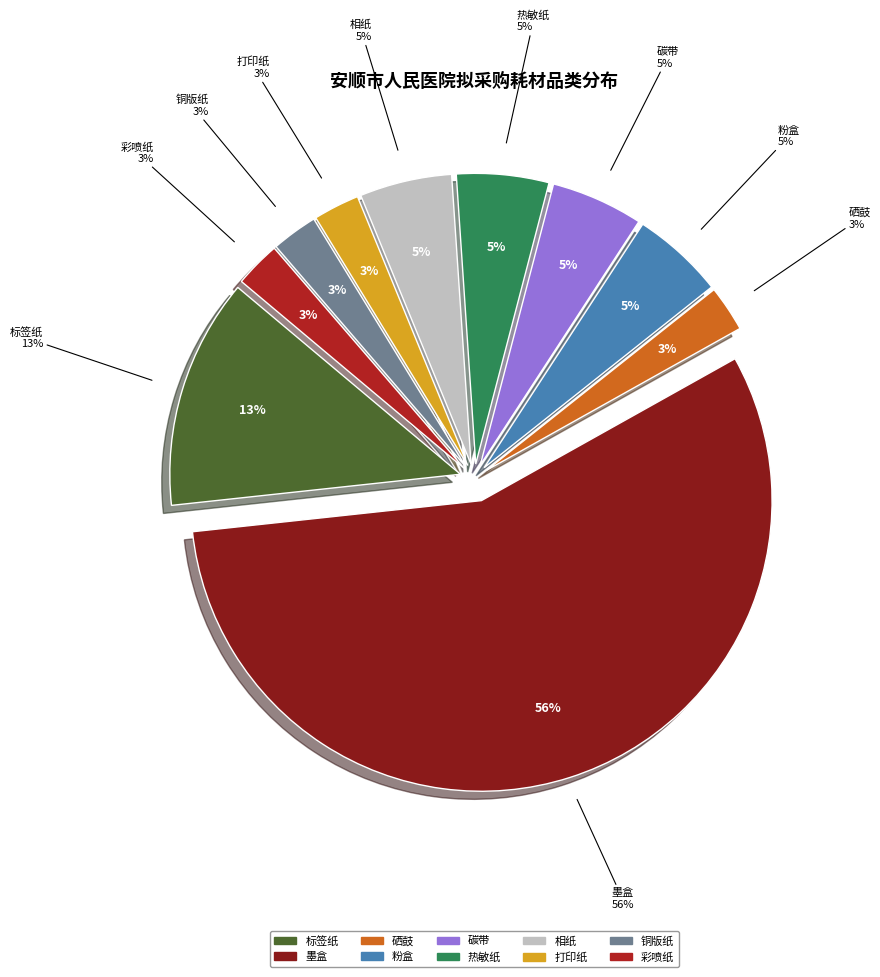

To the nearest percent, what is the combined percentage of 打印纸 and 热敏纸?

8%